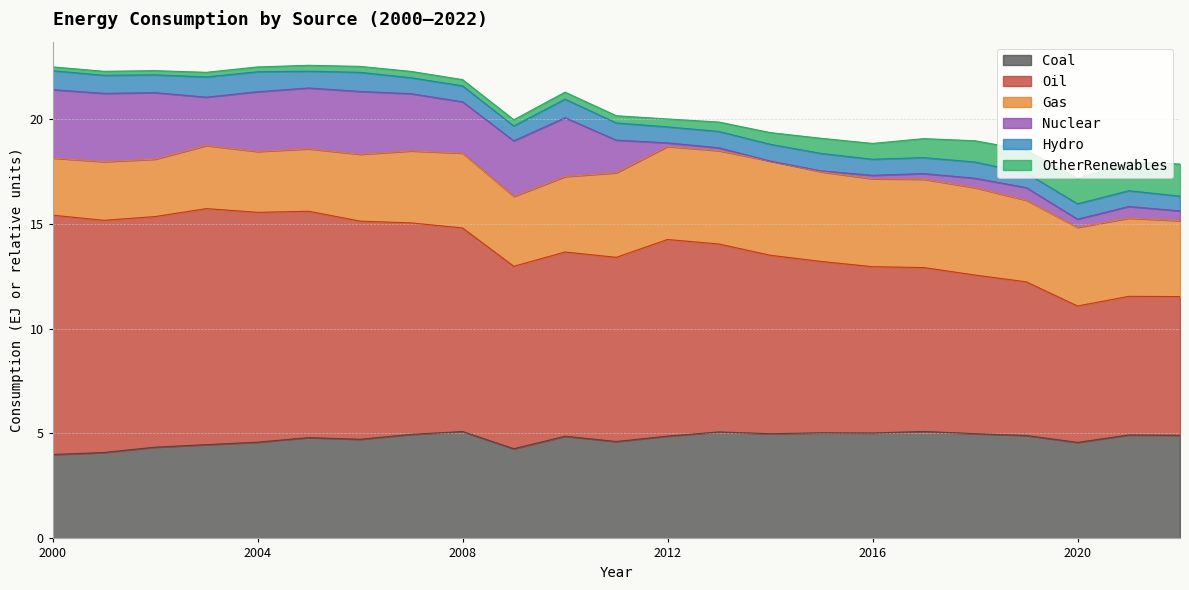

How many lines are shown in the chart?

6